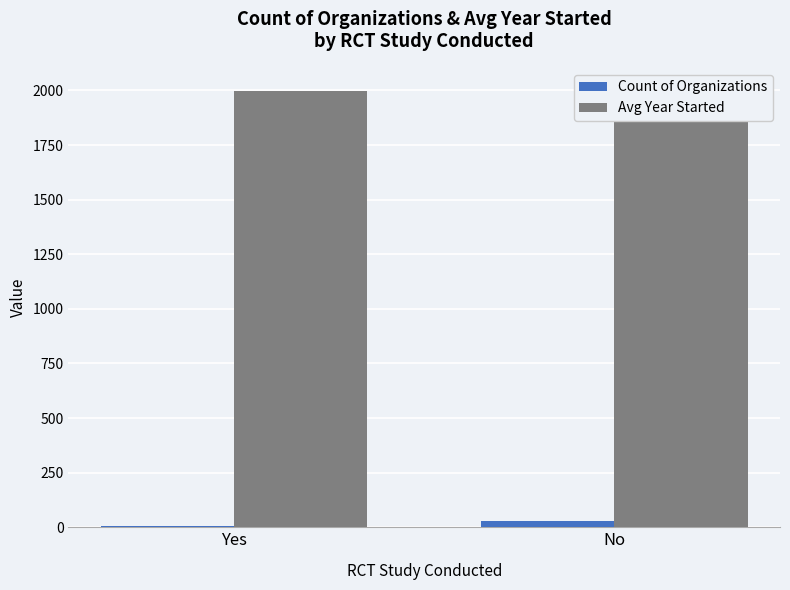

Between Yes and No, which series saw the biggest shift?

Count of Organizations